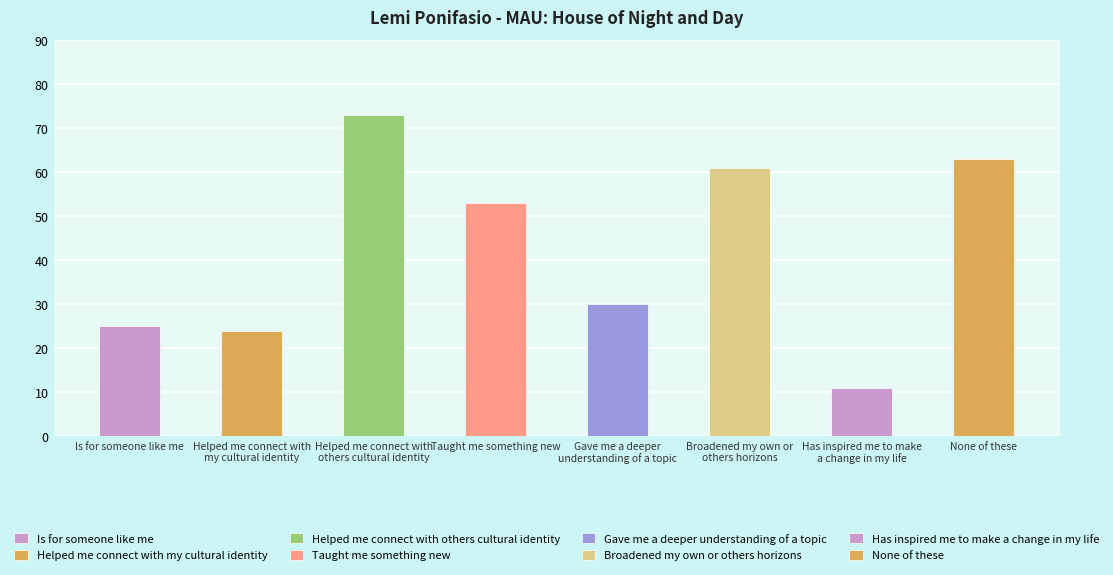

What is the label of the 4th bar from the left?

Taught me something new